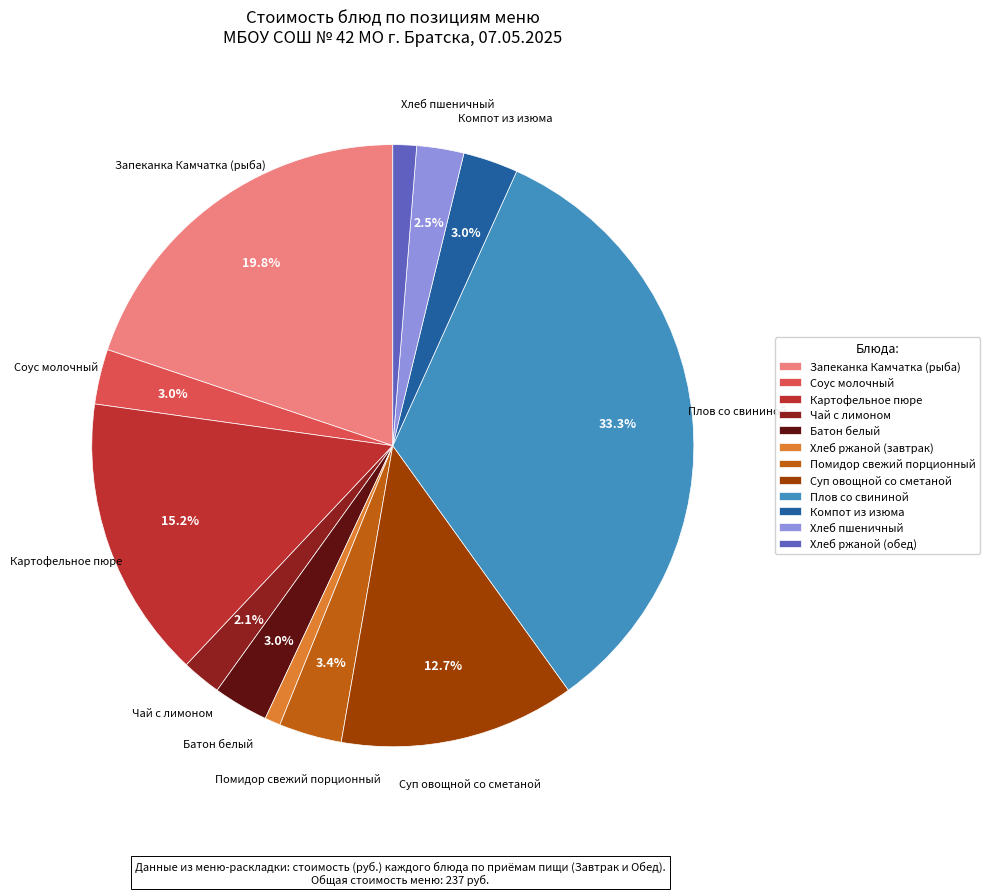

How many segments does this pie chart have?

12